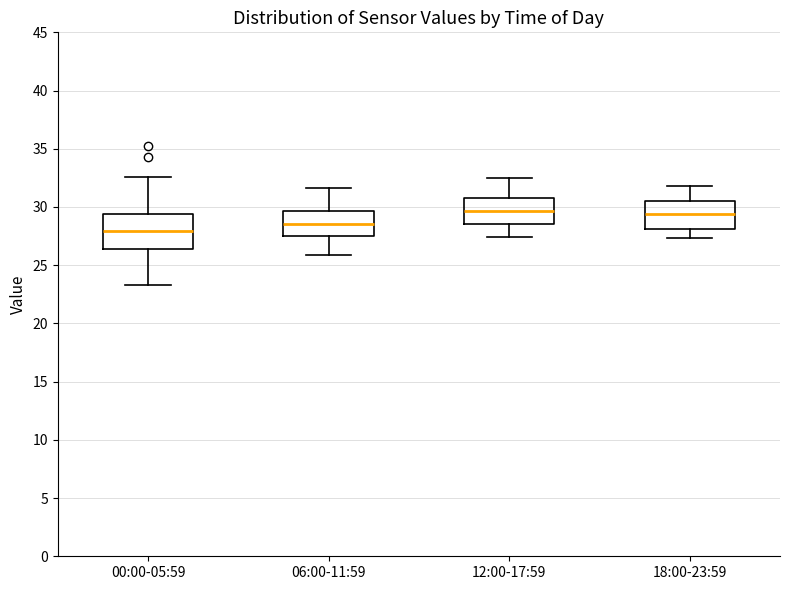

Reading left to right, read every box against the y-axis: the position of its median line, the range the box covers, and the ends of its whiskers. The values are not printed on the chart, so give them approximately, as read against the axis.

00:00-05:59: median 28.0, box 26.5 to 29.5, whiskers 23.5 to 32.5
06:00-11:59: median 28.5, box 27.5 to 29.5, whiskers 26.0 to 31.5
12:00-17:59: median 29.5, box 28.5 to 31.0, whiskers 27.5 to 32.5
18:00-23:59: median 29.5, box 28.0 to 30.5, whiskers 27.5 to 32.0